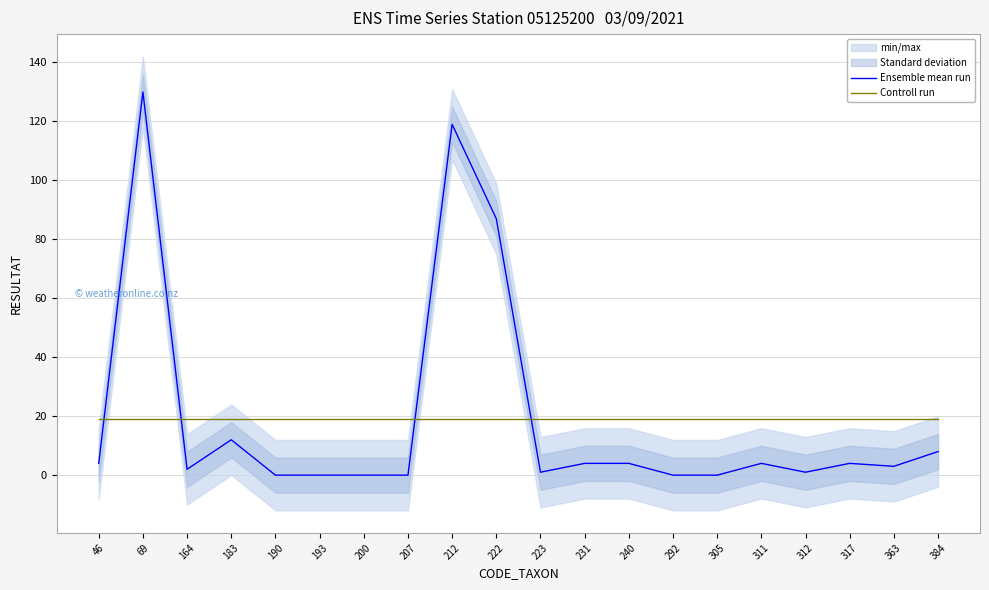

Rank the categories by Controll run value from lowest to highest.

46, 69, 164, 183, 190, 193, 200, 207, 212, 222, 223, 231, 240, 292, 305, 311, 312, 317, 363, 384